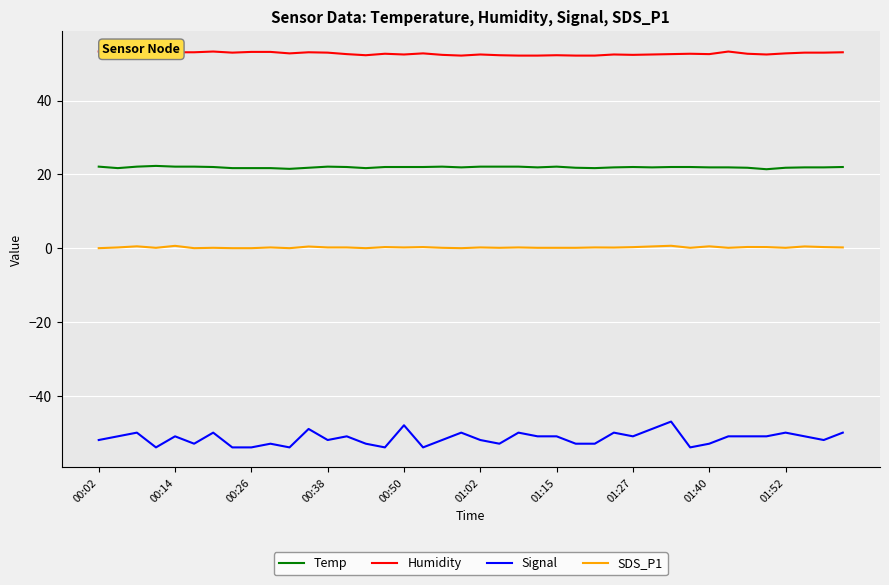

At how many categories does at least one series exceed -43?

40